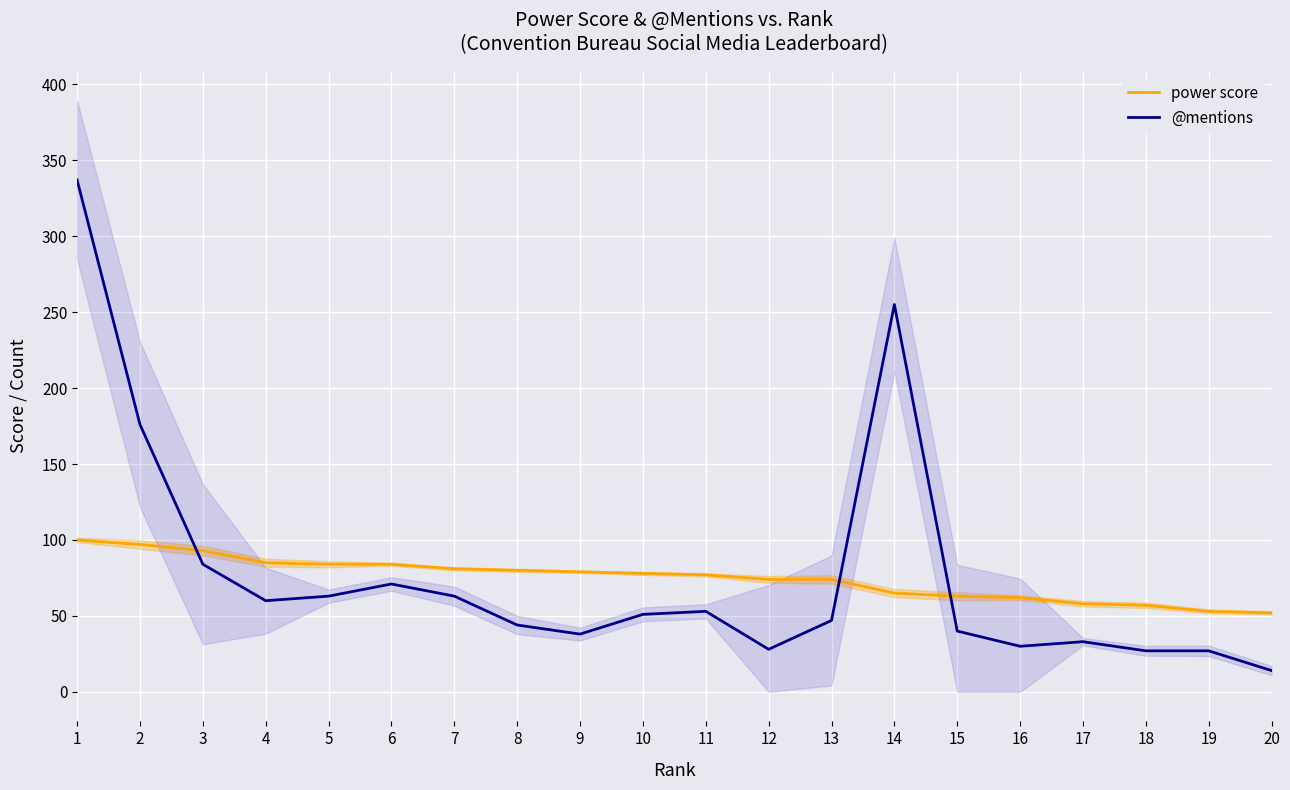

At which category is the sum across all series the highest?

1